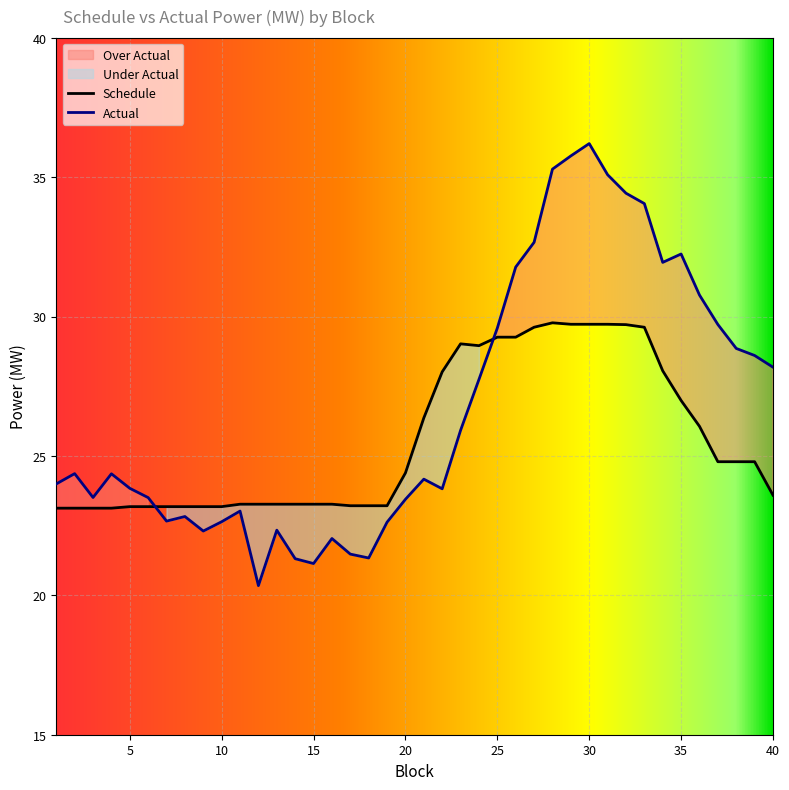

The Actual series shows 15.2 at 25. True or false?

False